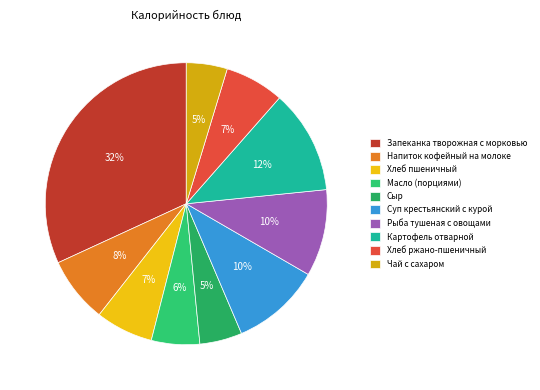

Is there a majority slice in this chart?

No